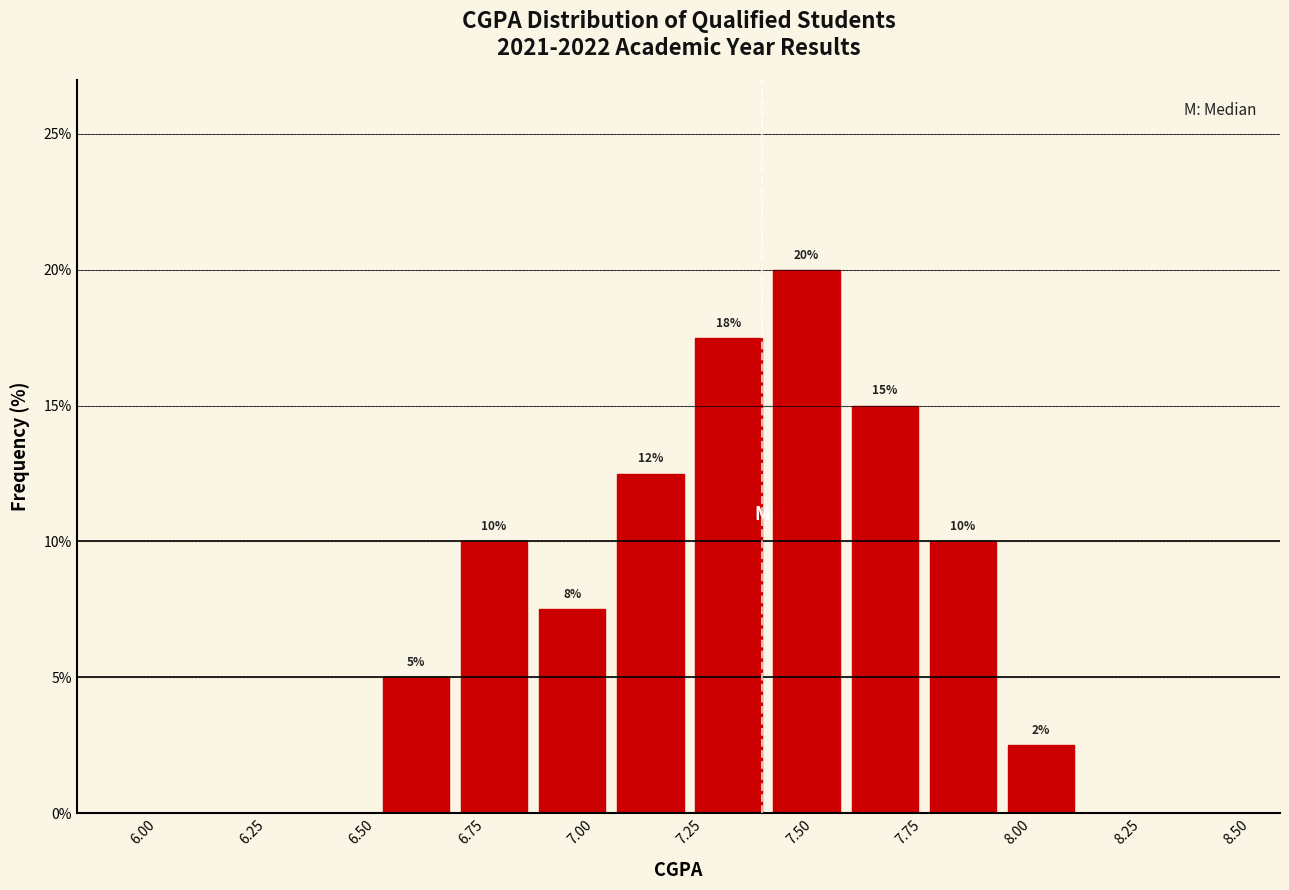

Around what value on the x-axis is the tallest bar? Give the approximate position of its centre, as read against the axis.

7.50